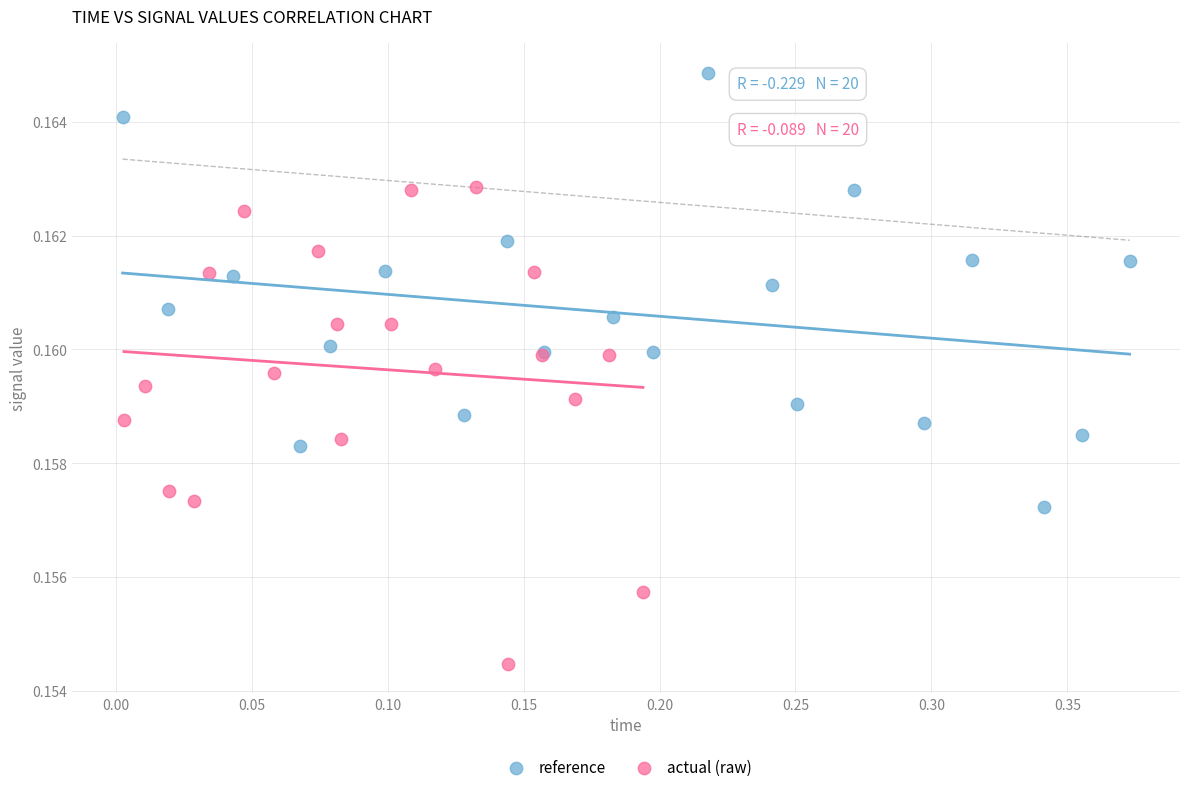

Which series contains the lowest Y value?

actual (raw)